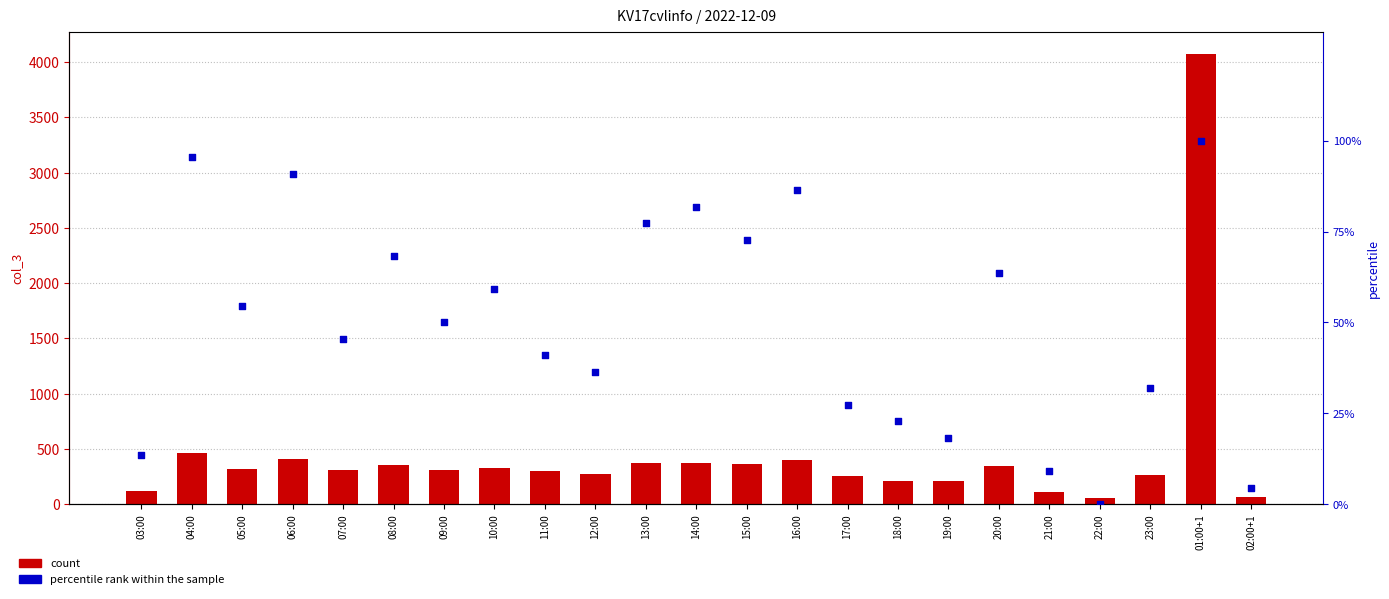

Which series has the widest spread of Y values?

count